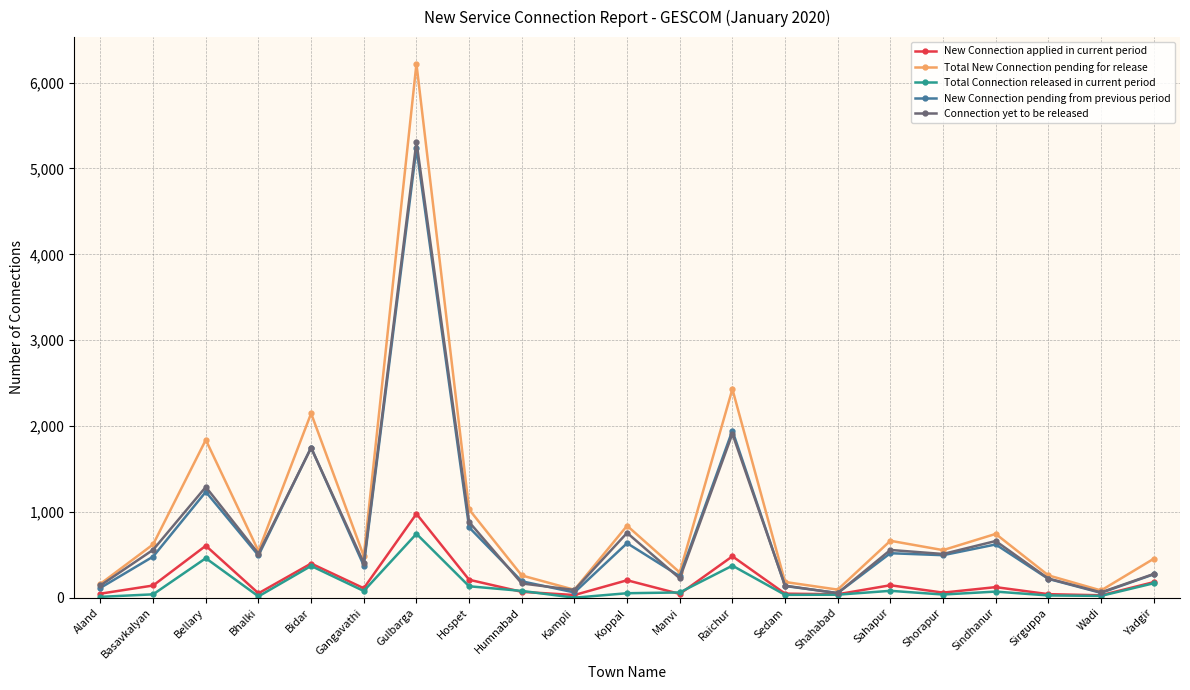

What is the sum of all New Connection applied in current period values?

4031